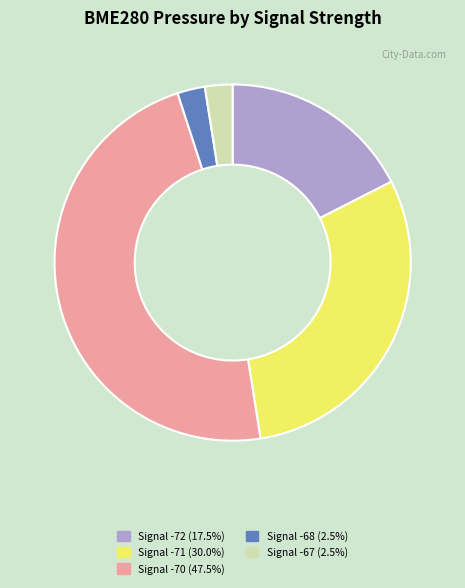

What is the ratio of the value at Signal -68 (2.5%) to the value at Signal -67 (2.5%)?

1.0